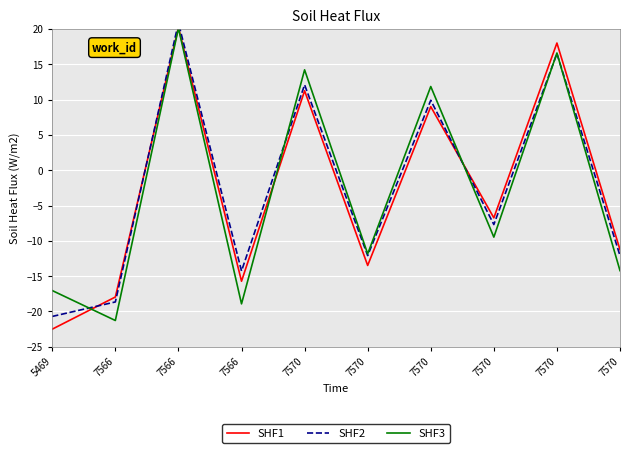

What is the difference between the maximum and minimum values in the SHF1 series?

42.7